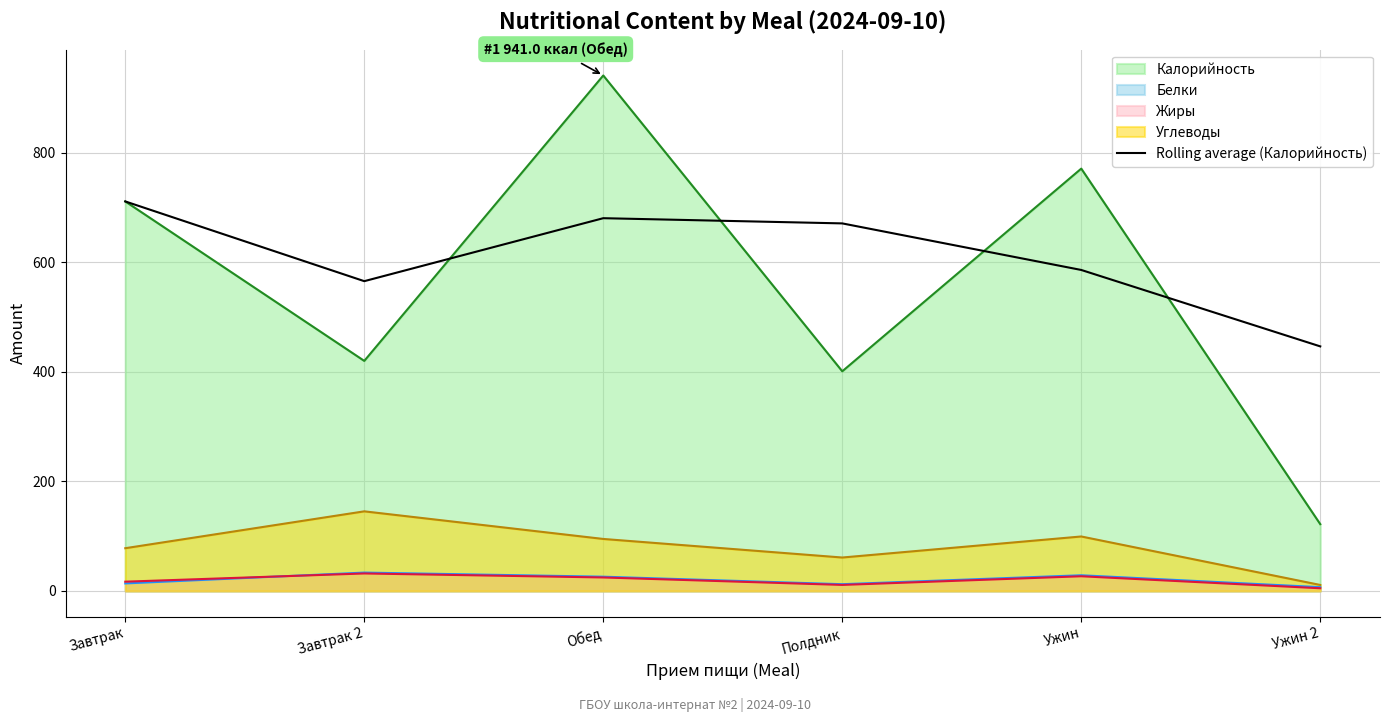

Is it true that Rolling average (Калорийность) equals 711.1 at Завтрак?

True